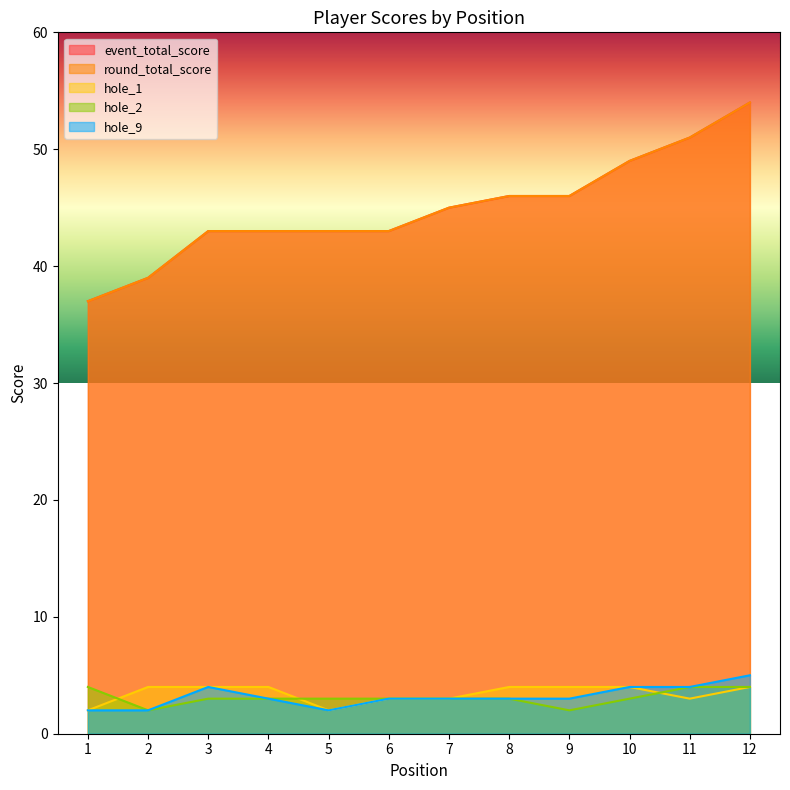

At which label does hole_9 reach its peak?

12